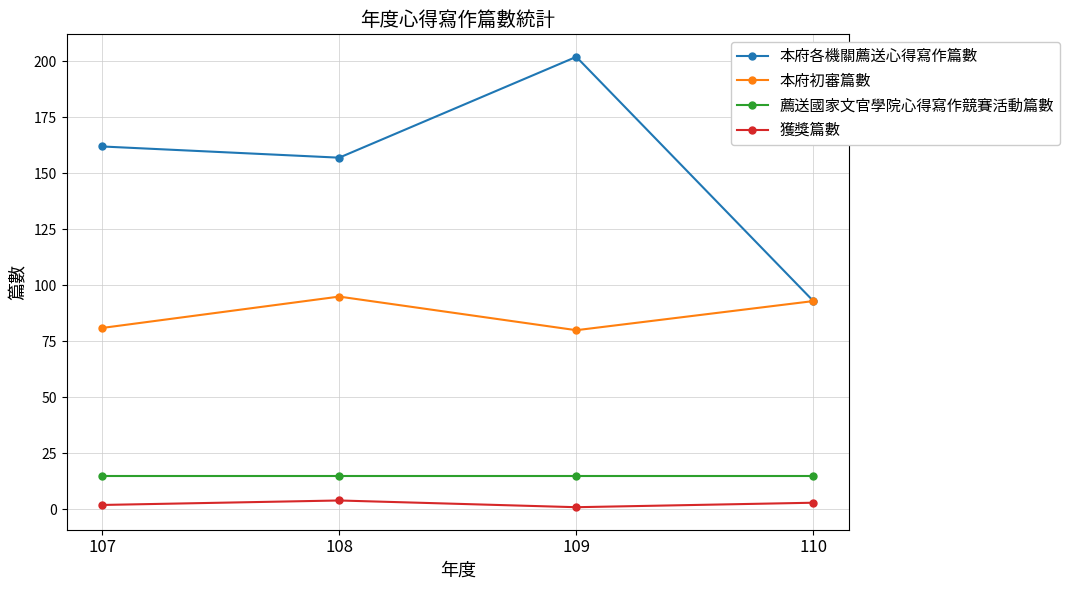

What is the sum of the 本府初審篇數 values at 108 and 110?

188